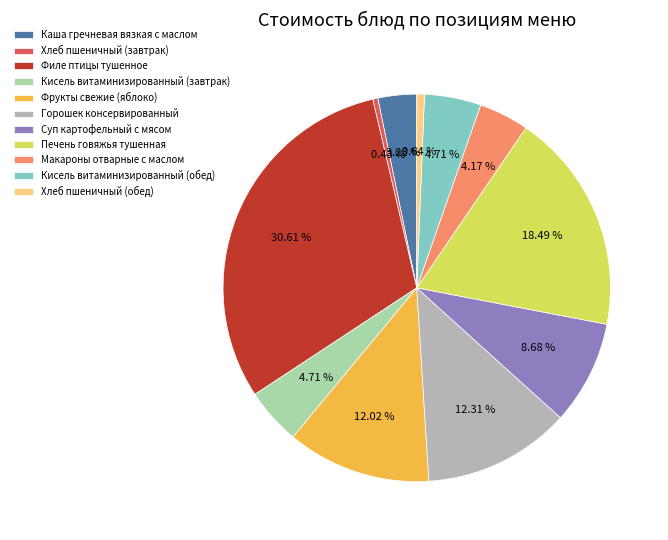

What percentage is NOT represented by Хлеб пшеничный (обед)?

99.4%